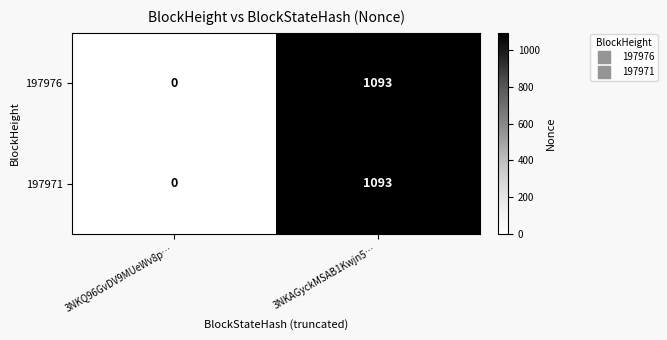

Where is 197971 nearest to the value 546?

3NKQ96GvDV9MUeWv8p…